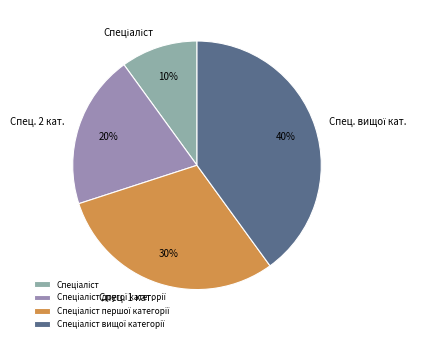

To the nearest percent, what portion does Спеціаліст другої категорії represent?

20%